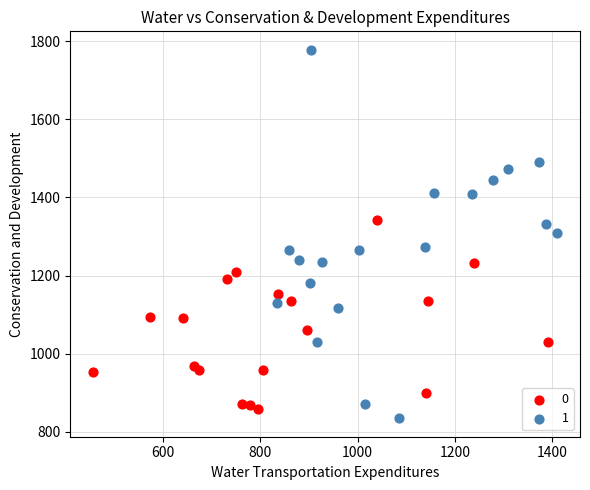

Which series contains the lowest Y value?

1